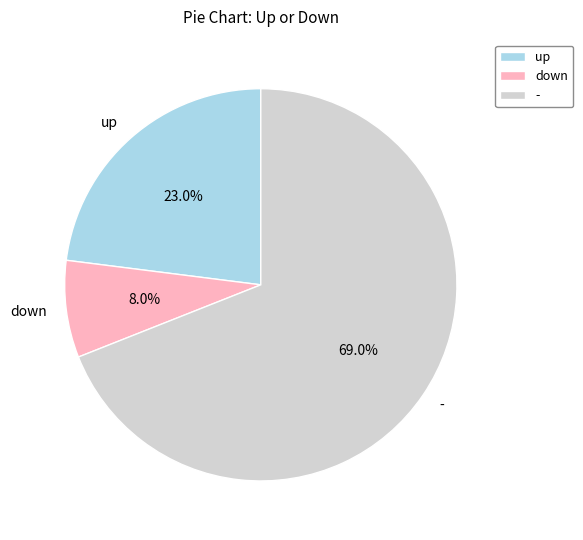

What percentage do - and down together represent?

77.0%